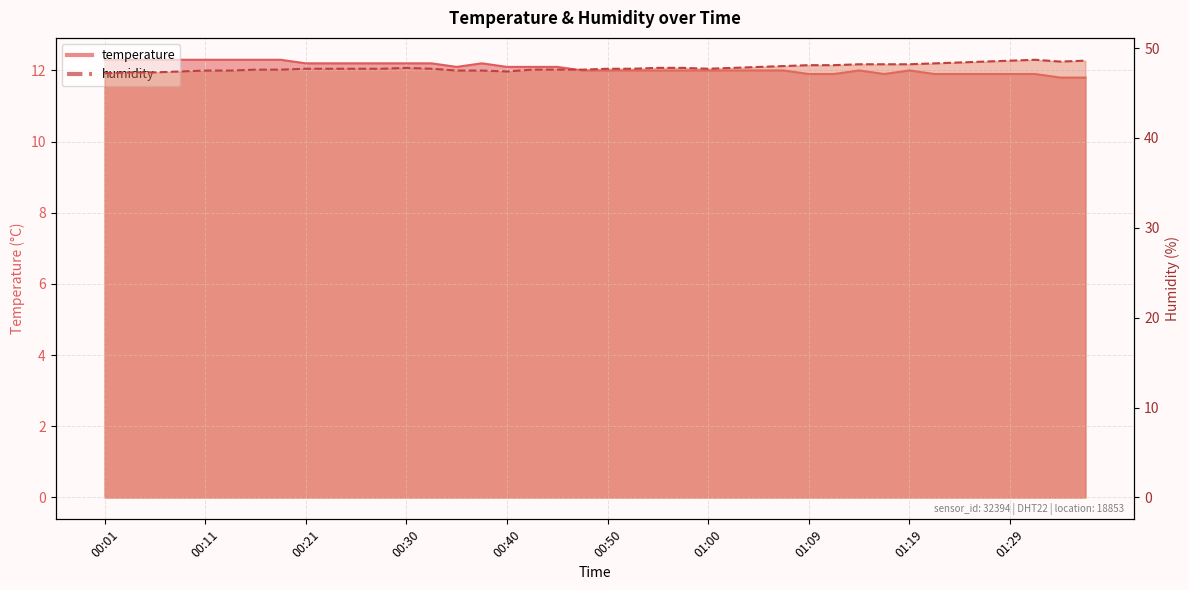

Reading left to right, what are all the values shown in this chart?

temperature: 00:01=12.3	00:03=12.3	00:06=12.3	00:08=12.3	00:11=12.3	00:13=12.3	00:16=12.3	00:18=12.3	00:21=12.2	00:23=12.2	00:25=12.2	00:28=12.2	00:30=12.2	00:33=12.2	00:35=12.1	00:38=12.2	00:40=12.1	00:43=12.1	00:45=12.1	00:47=12.0	00:50=12.0	00:52=12.0	00:55=12.0	00:57=12.0	01:00=12.0	01:02=12.0	01:04=12.0	01:07=12.0	01:09=11.9	01:12=11.9	01:14=12.0	01:17=11.9	01:19=12.0	01:21=11.9	01:24=11.9	01:26=11.9	01:29=11.9	01:31=11.9	01:34=11.8	01:36=11.8
humidity: 00:01=47.2	00:03=47.3	00:06=47.3	00:08=47.4	00:11=47.5	00:13=47.5	00:16=47.6	00:18=47.6	00:21=47.7	00:23=47.7	00:25=47.7	00:28=47.7	00:30=47.8	00:33=47.7	00:35=47.5	00:38=47.5	00:40=47.4	00:43=47.6	00:45=47.6	00:47=47.6	00:50=47.7	00:52=47.7	00:55=47.8	00:57=47.8	01:00=47.7	01:02=47.8	01:04=47.9	01:07=48.0	01:09=48.1	01:12=48.1	01:14=48.2	01:17=48.2	01:19=48.2	01:21=48.3	01:24=48.4	01:26=48.5	01:29=48.6	01:31=48.7	01:34=48.5	01:36=48.6